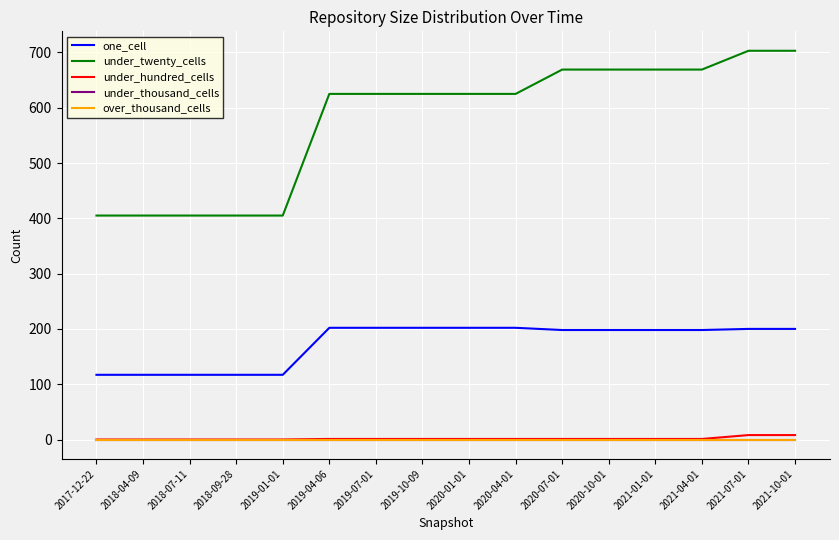

True or false: under_hundred_cells and under_thousand_cells intersect in this chart.

False